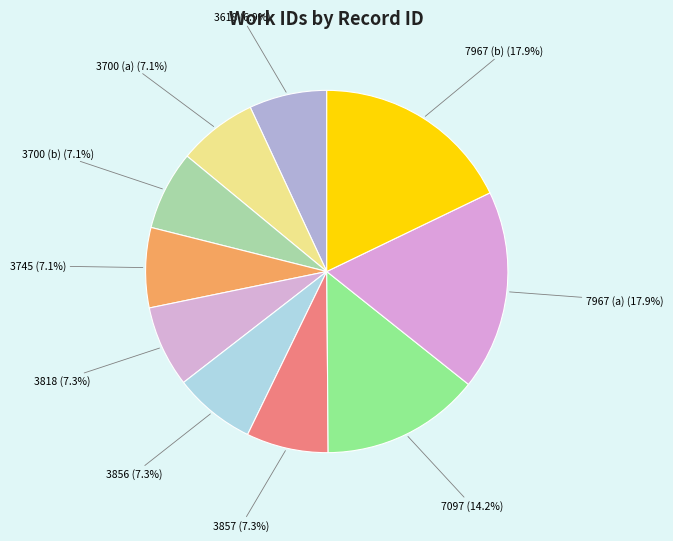

How many segments does this pie chart have?

10